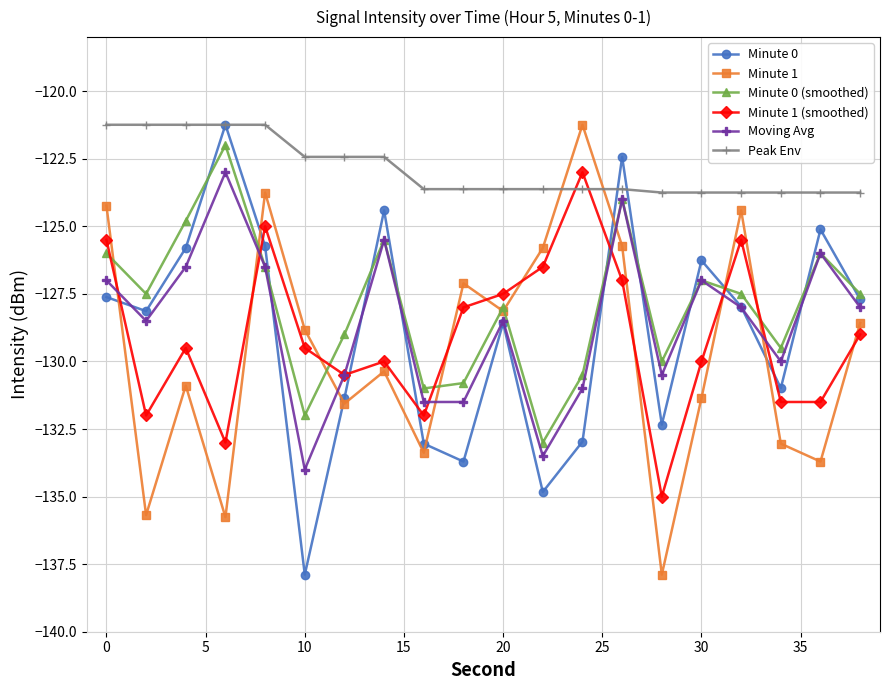

Which series has the largest total across all categories?

Peak Env